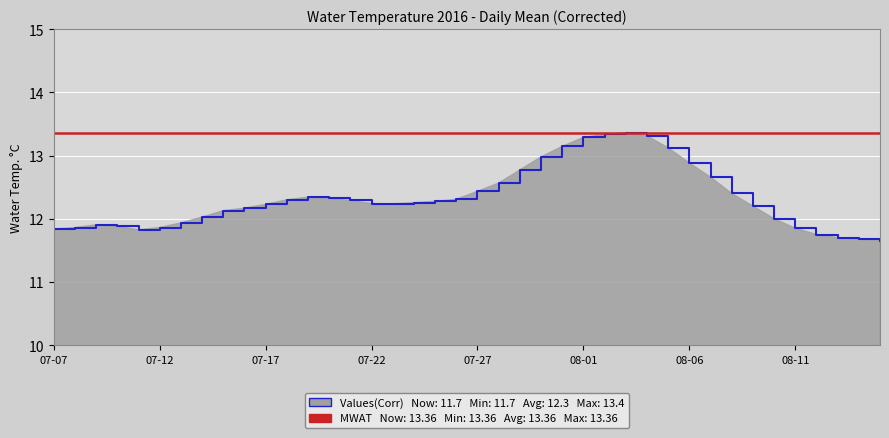

What is the label of the 17th point from the left?

07-23